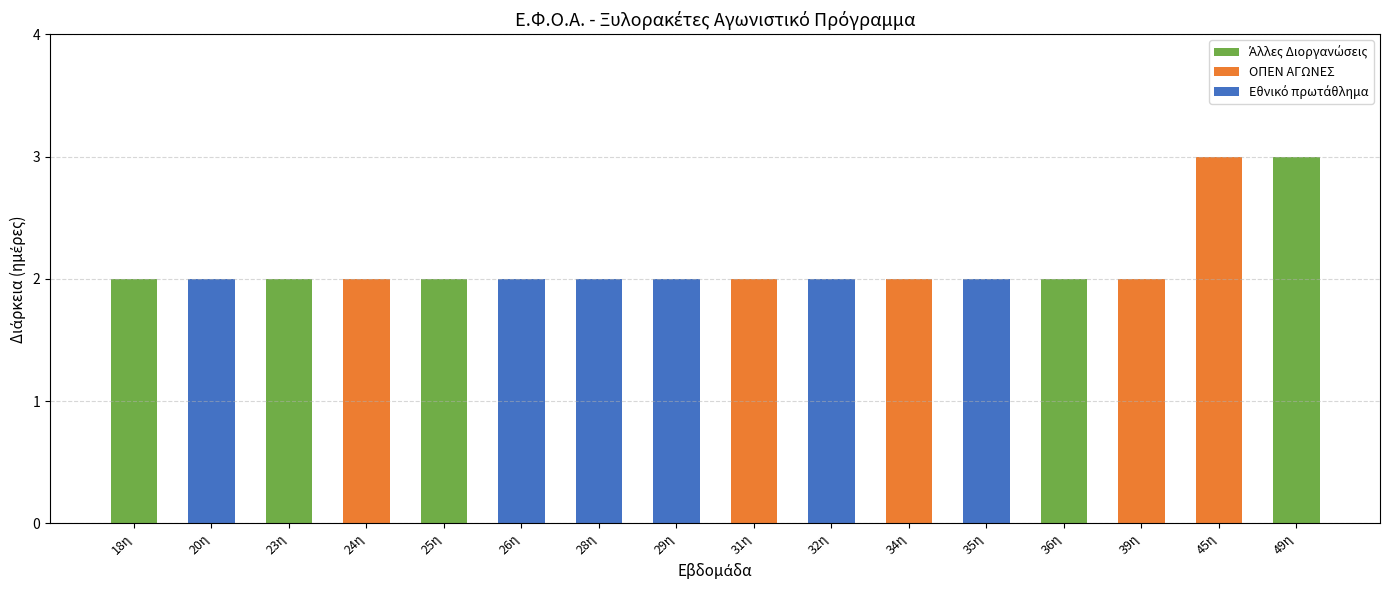

Are the bars grouped side by side (vs. stacked)?

No